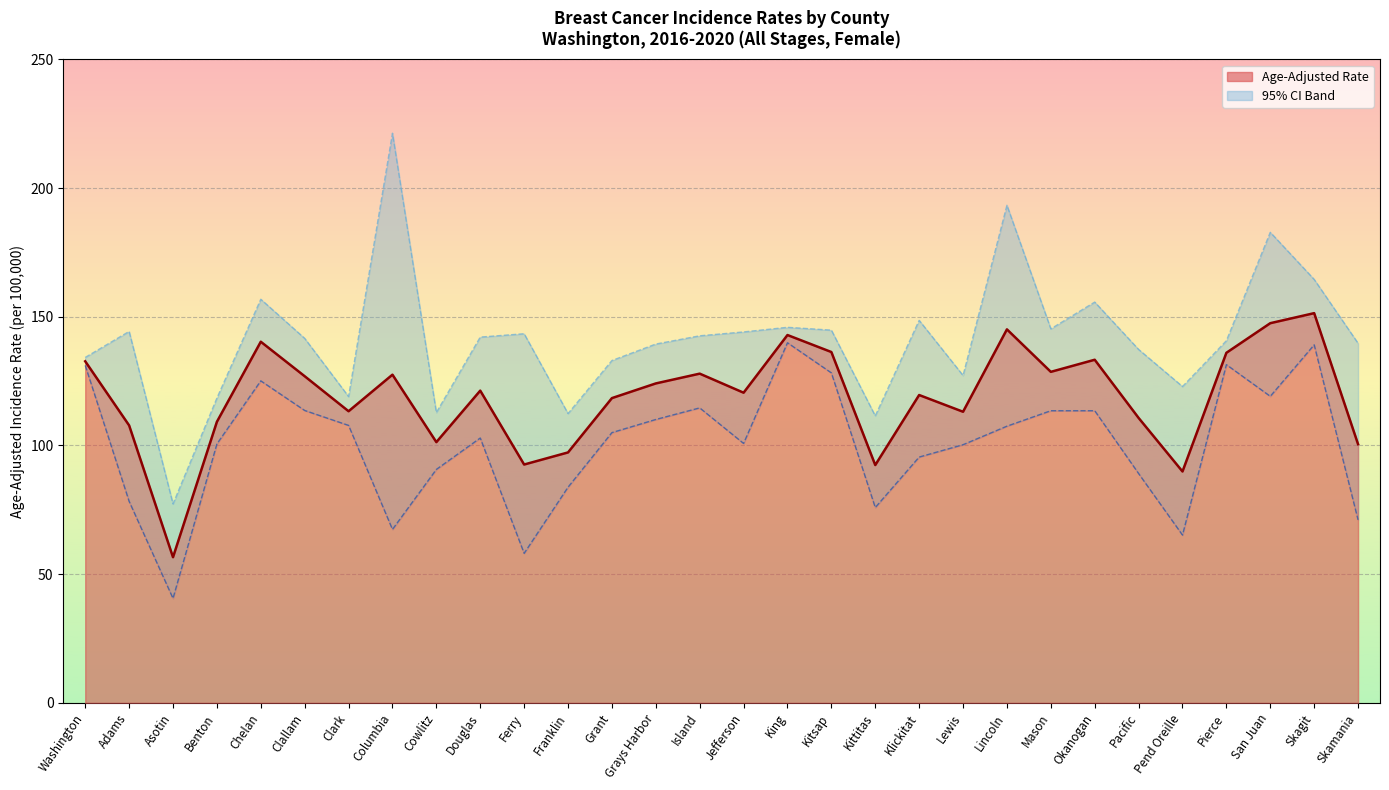

List the series in order of their overall mean, lowest first.

Lower 95% CI, Age-Adjusted Rate, Upper 95% CI